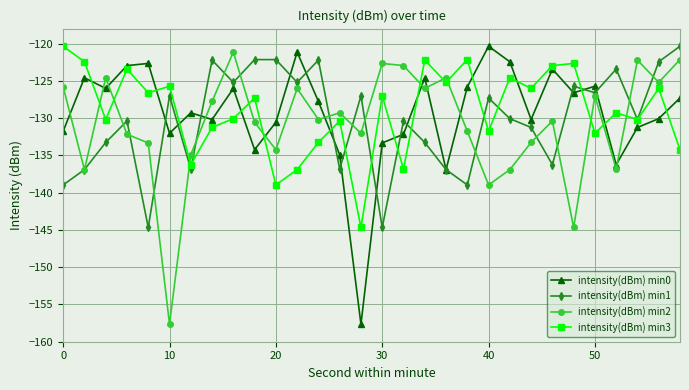

True or false: intensity(dBm) min1 has more than 0 interior local peaks.

True